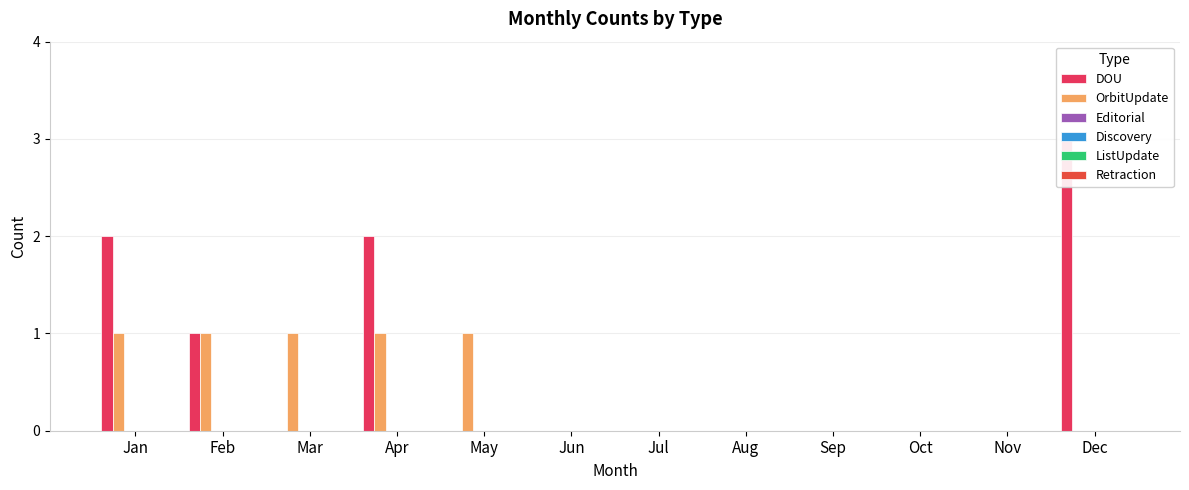

List the series in order of their peak value, lowest first.

Editorial, Discovery, ListUpdate, Retraction, OrbitUpdate, DOU